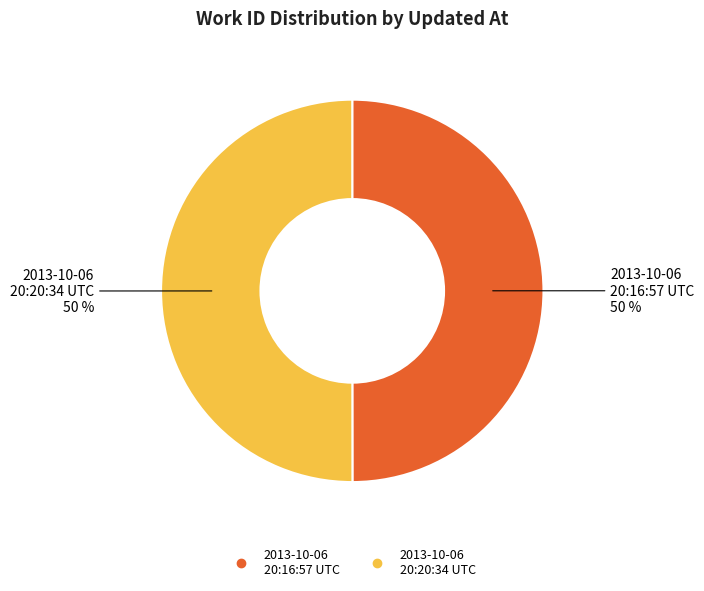

How many slices are in this pie chart?

2